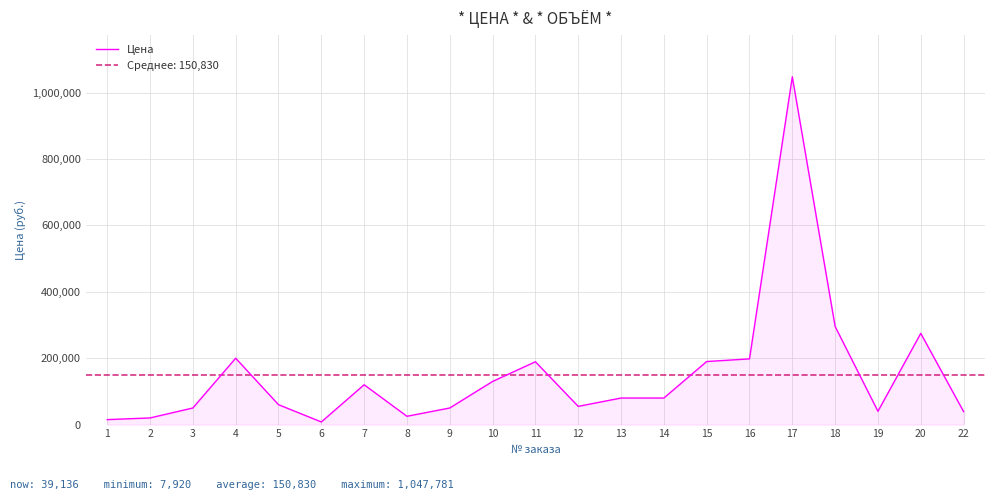

Is it true that the value at 12 is 14054?

False